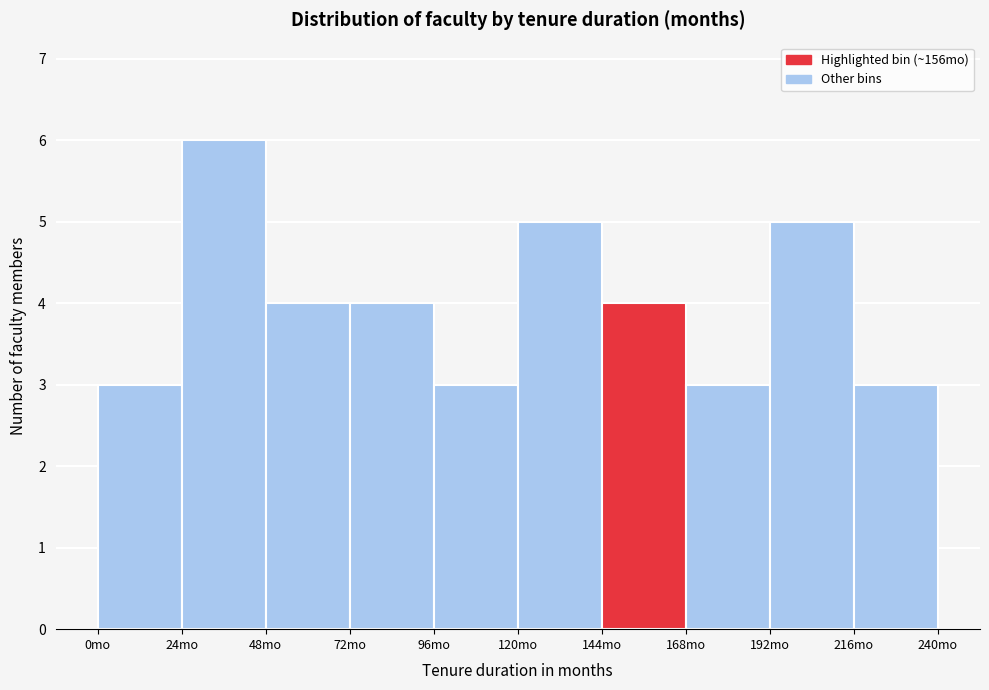

Reading left to right, transcribe this chart: for each bar, give the range it covers on the x-axis and its height. Neither the bar edges nor the heights are printed on the chart, so give them approximately, as read against the axes.

0 to 24: 3
24 to 48: 6
48 to 72: 4
72 to 96: 4
96 to 120: 3
120 to 144: 5
144 to 168: 4
168 to 192: 3
192 to 216: 5
216 to 240: 3